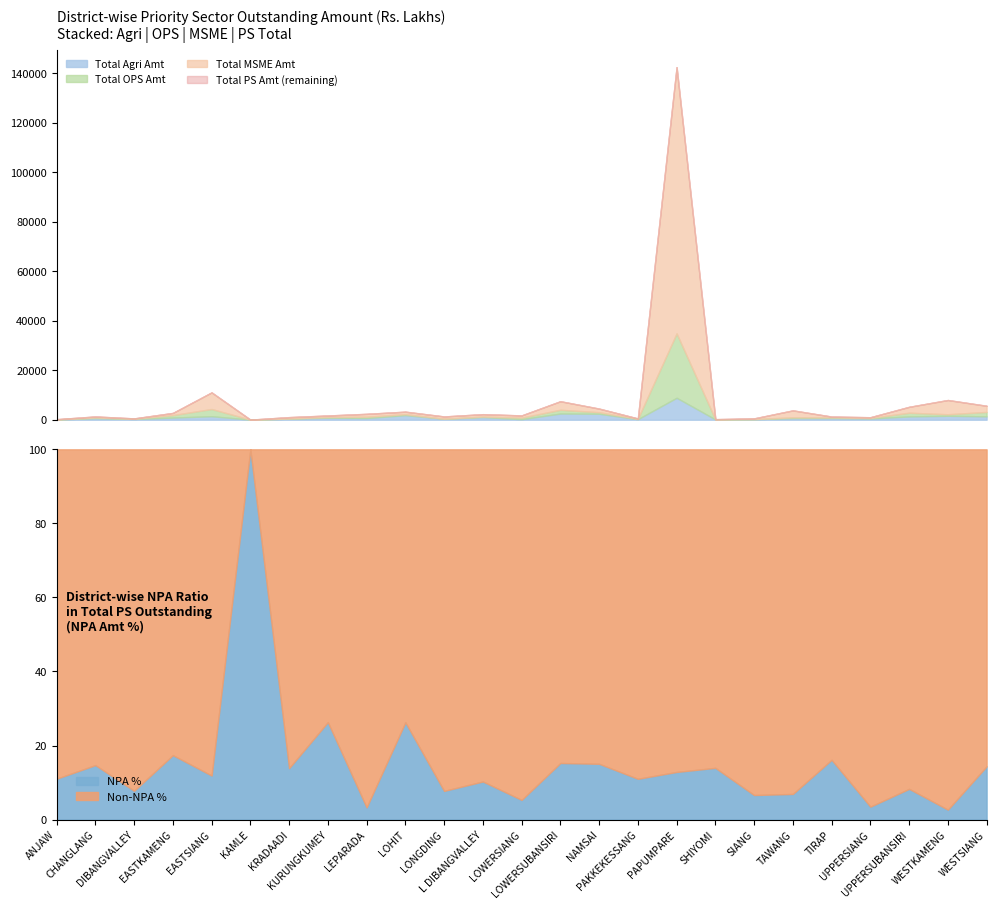

Which series changed the most between SHIYOMI and WESTKAMENG?

Total PS Amt